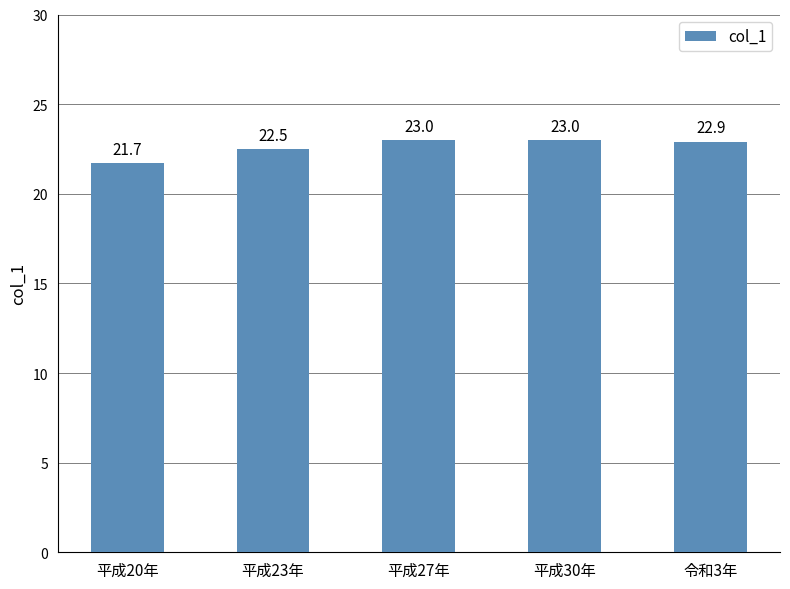

What is the minimum value shown in the chart?

21.7